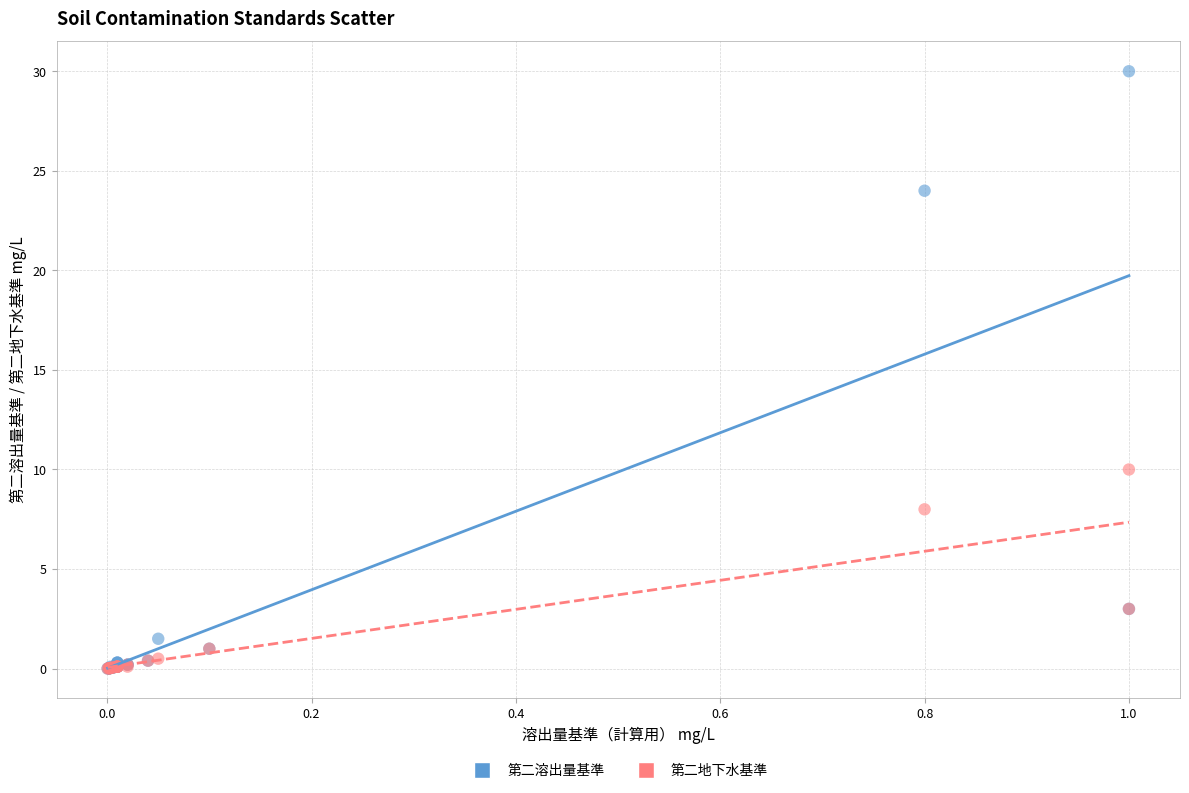

What are all the series names shown in the legend?

第二溶出量基準, 第二地下水基準